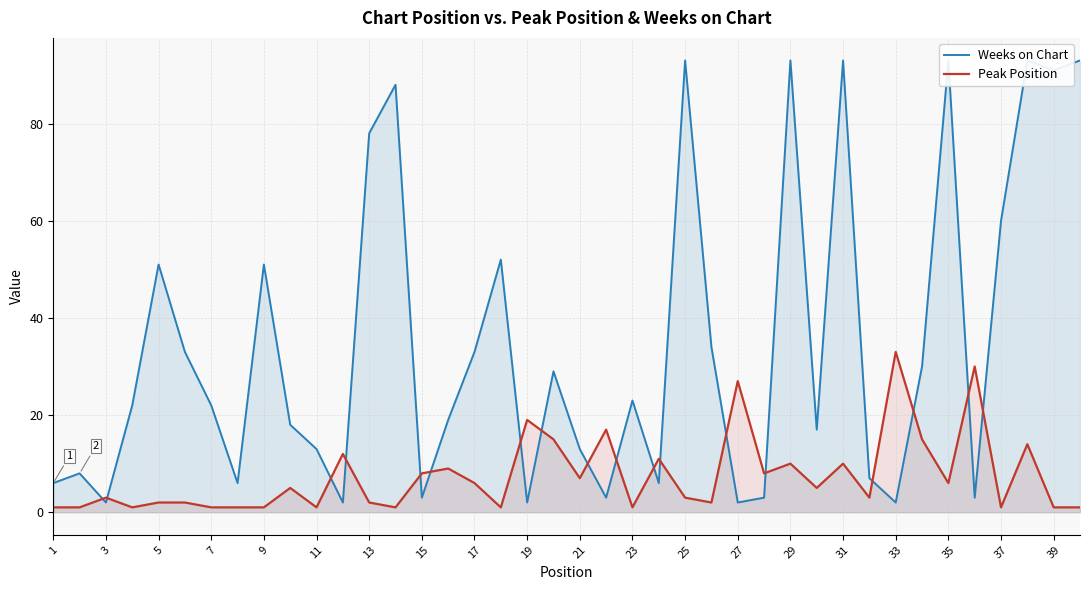

Is it true that Peak Position equals 43 at 27?

False